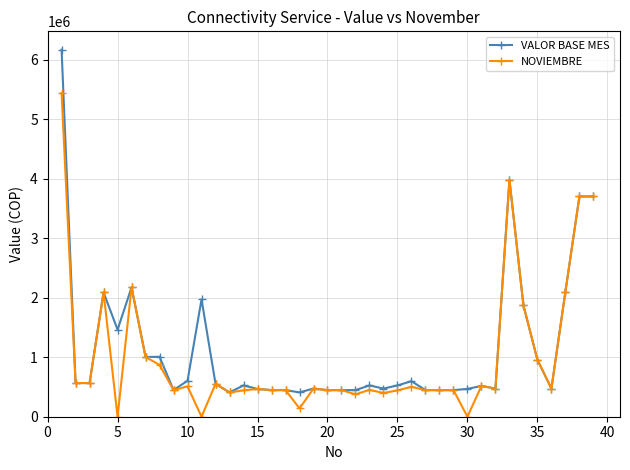

What is the maximum value shown in the chart?

6170446.2